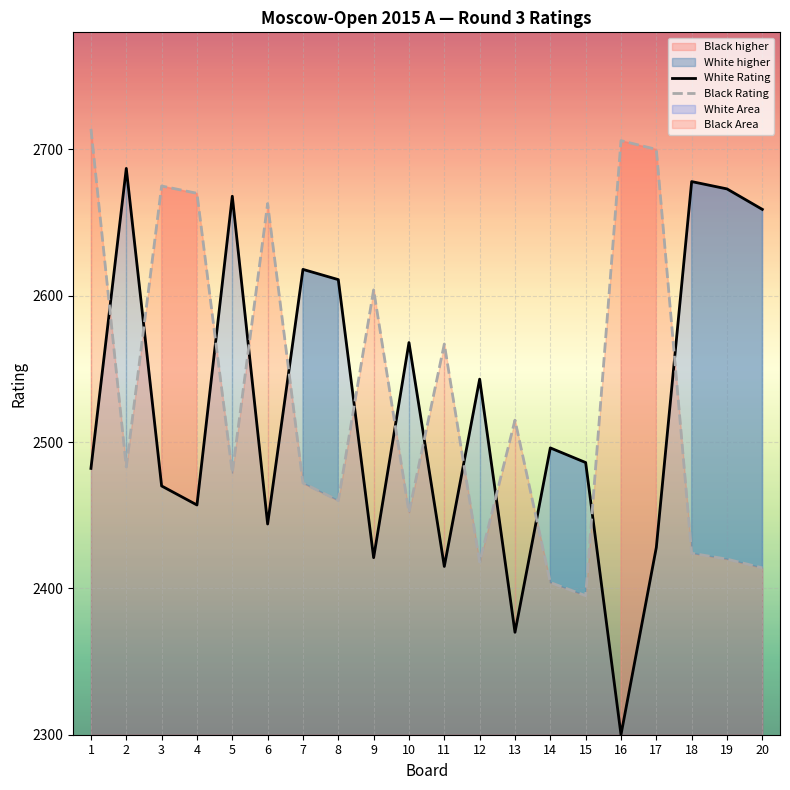

The value of White Rating at 12 is 3534. True or false?

False